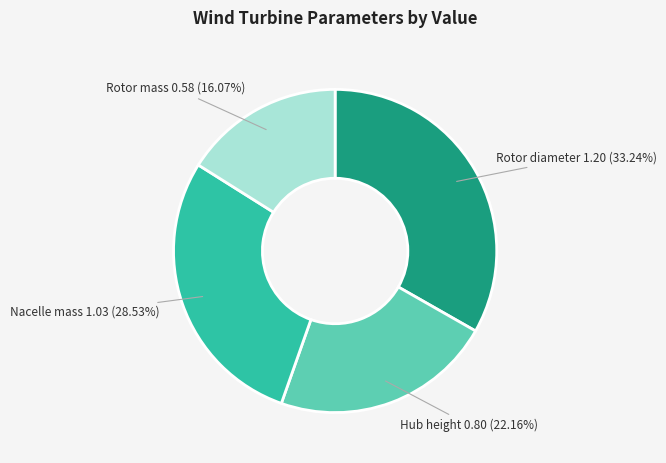

Does any single category account for the majority?

No